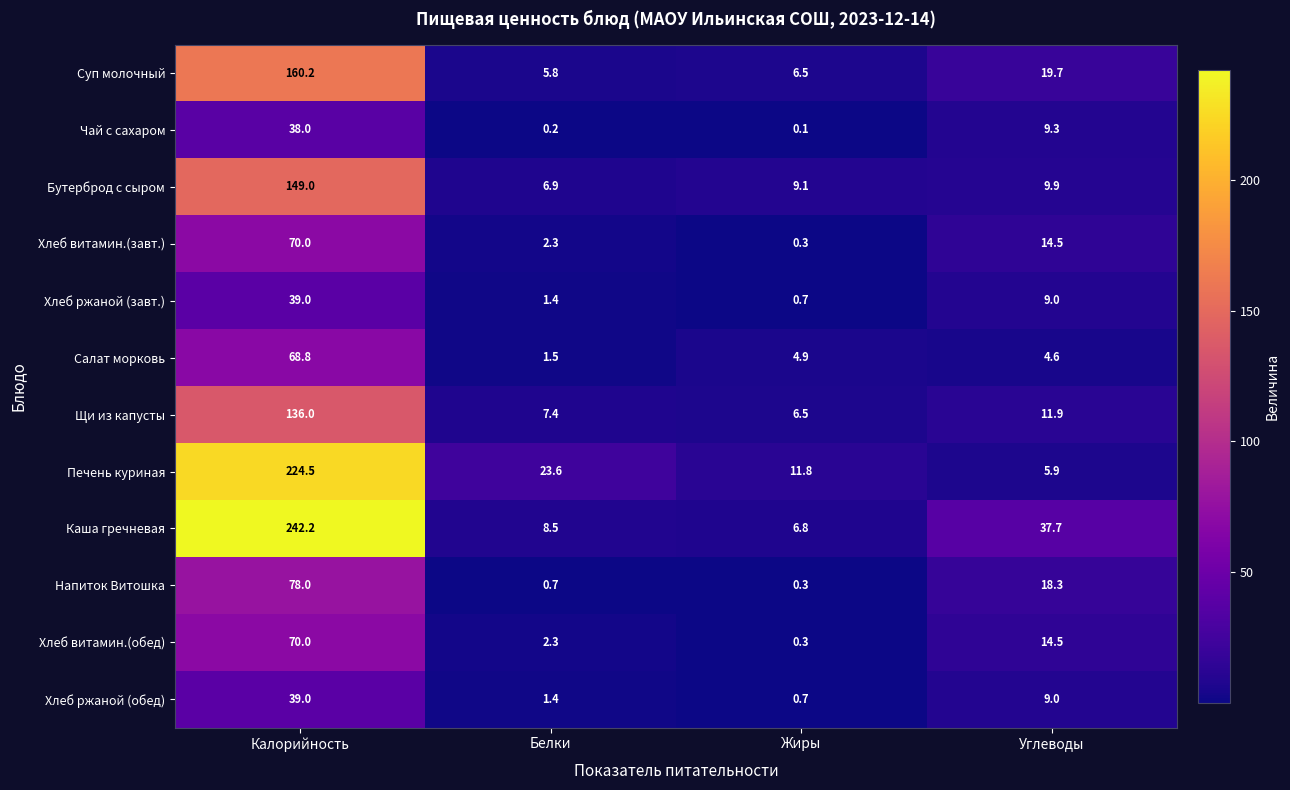

What is the difference between the Салат морковь values at Углеводы and Калорийность?

64.2